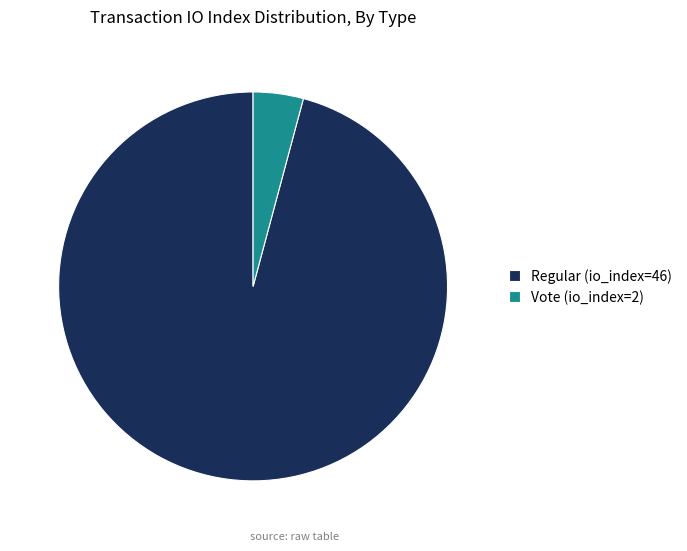

Rank the categories by value from highest to lowest.

Regular (io_index=46), Vote (io_index=2)